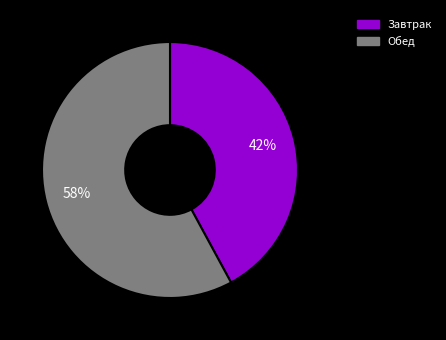

True or false: Обед accounts for 58% of the total.

True